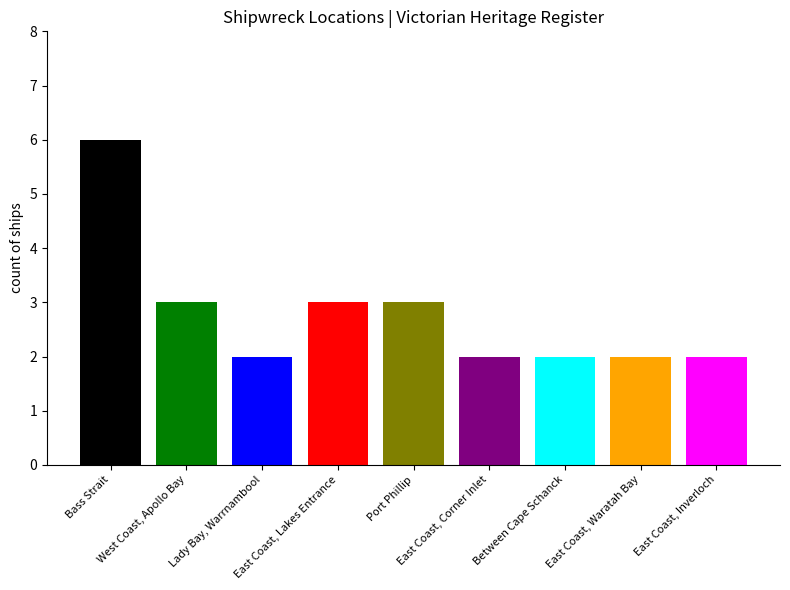

How many categories are shown in the chart?

9